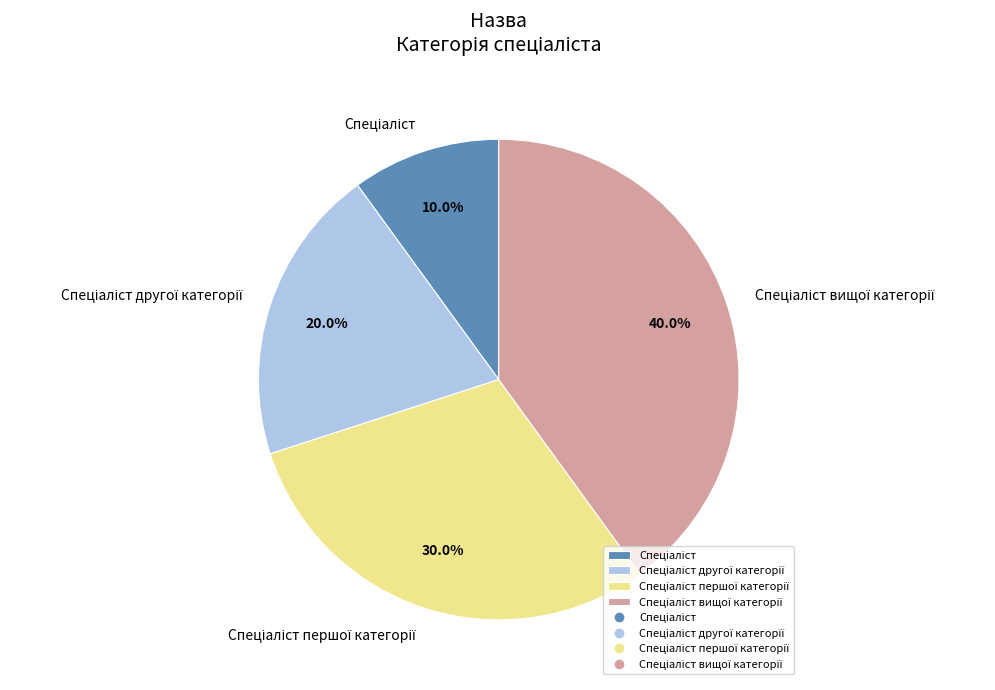

Is there any slice that represents more than half of the pie?

No